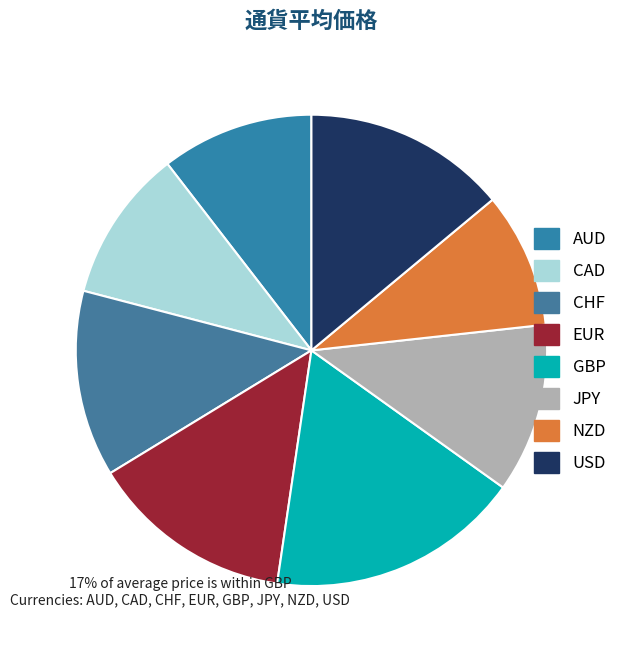

Does AUD represent more than half of the total?

No